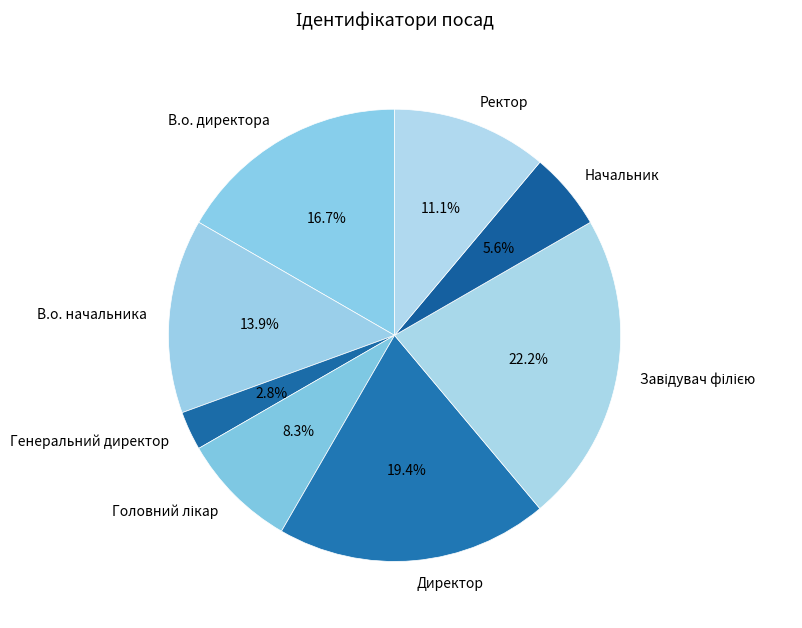

How many segments does this pie chart have?

8